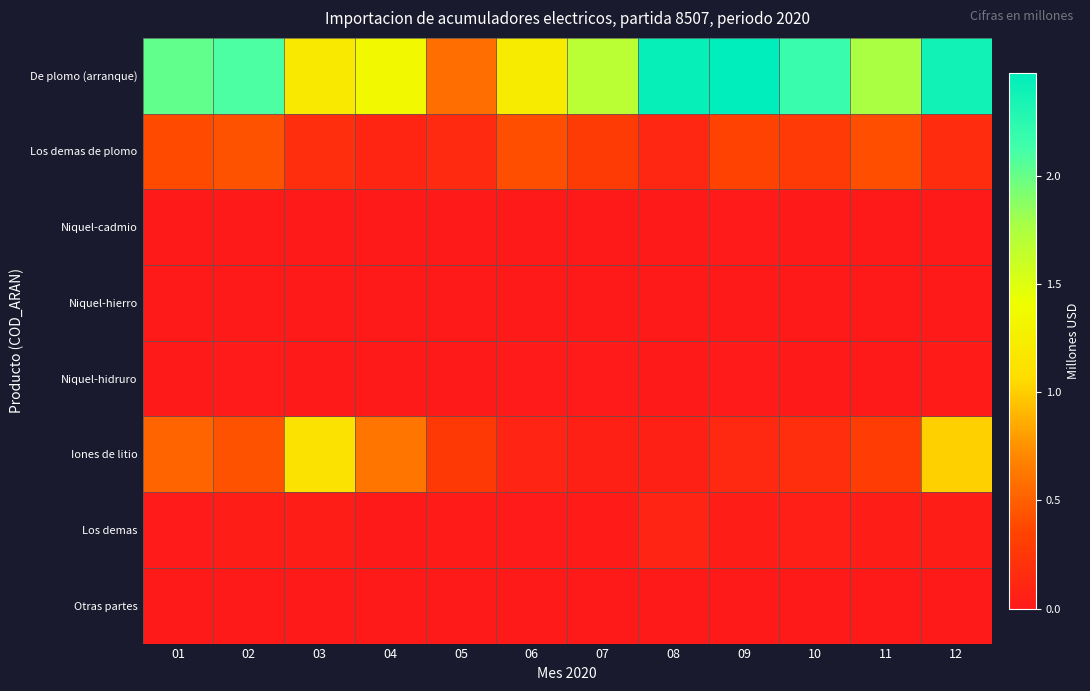

Between 04 and 08, which is larger?

08